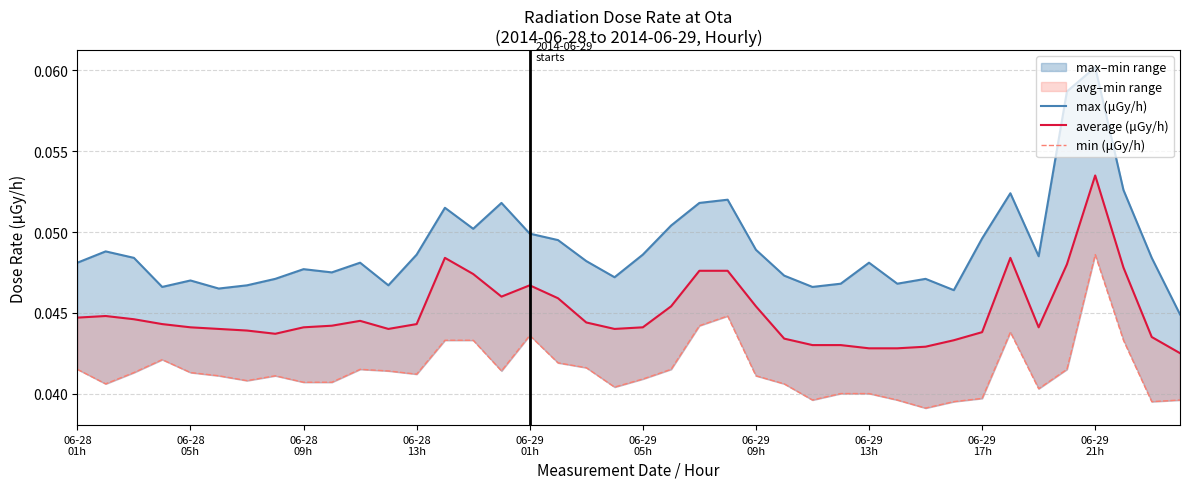

Reading left to right, what are all the values shown in this chart?

max (μGy/h): 0.0	0.0	0.0	0.0	0.0	0.0	0.0	0.0	0.0	0.0	0.0	0.0	0.0	0.1	0.1	0.1	0.0	0.0	0.0	0.0	0.0	0.1	0.1	0.1	0.0	0.0	0.0	0.0	0.0	0.0	0.0	0.0	0.0	0.1	0.0	0.1	0.1	0.1	0.0	0.0
average (μGy/h): 0.0	0.0	0.0	0.0	0.0	0.0	0.0	0.0	0.0	0.0	0.0	0.0	0.0	0.0	0.0	0.0	0.0	0.0	0.0	0.0	0.0	0.0	0.0	0.0	0.0	0.0	0.0	0.0	0.0	0.0	0.0	0.0	0.0	0.0	0.0	0.0	0.1	0.0	0.0	0.0
min (μGy/h): 0.0	0.0	0.0	0.0	0.0	0.0	0.0	0.0	0.0	0.0	0.0	0.0	0.0	0.0	0.0	0.0	0.0	0.0	0.0	0.0	0.0	0.0	0.0	0.0	0.0	0.0	0.0	0.0	0.0	0.0	0.0	0.0	0.0	0.0	0.0	0.0	0.0	0.0	0.0	0.0